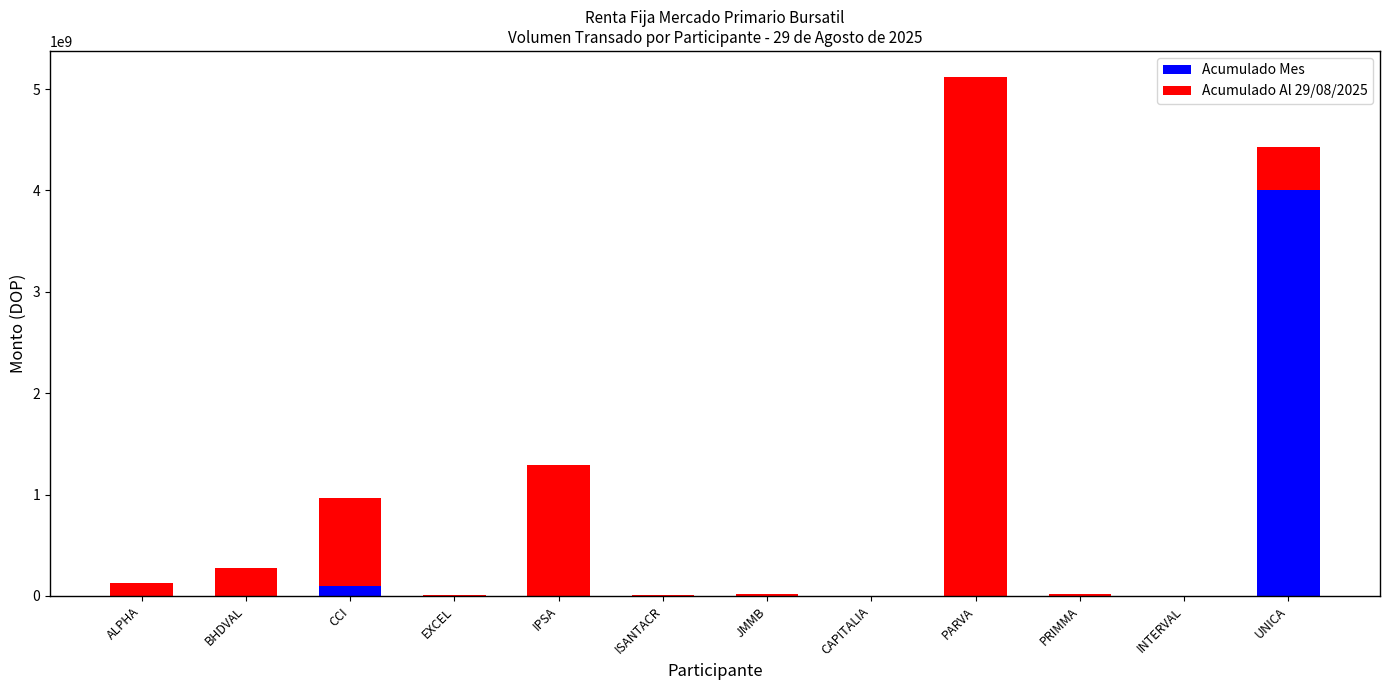

Does the chart contain stacked bars?

Yes